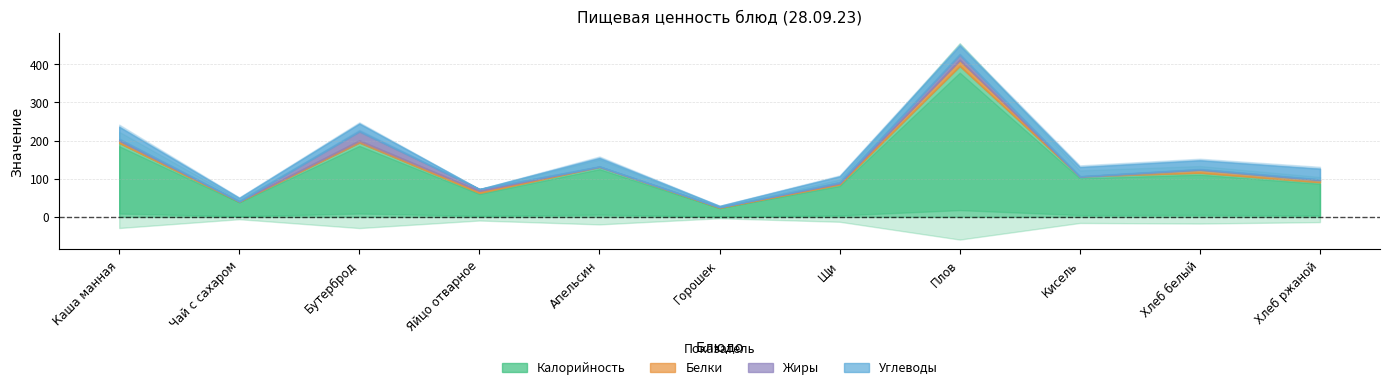

What is the average value of the Углеводы series?

18.8